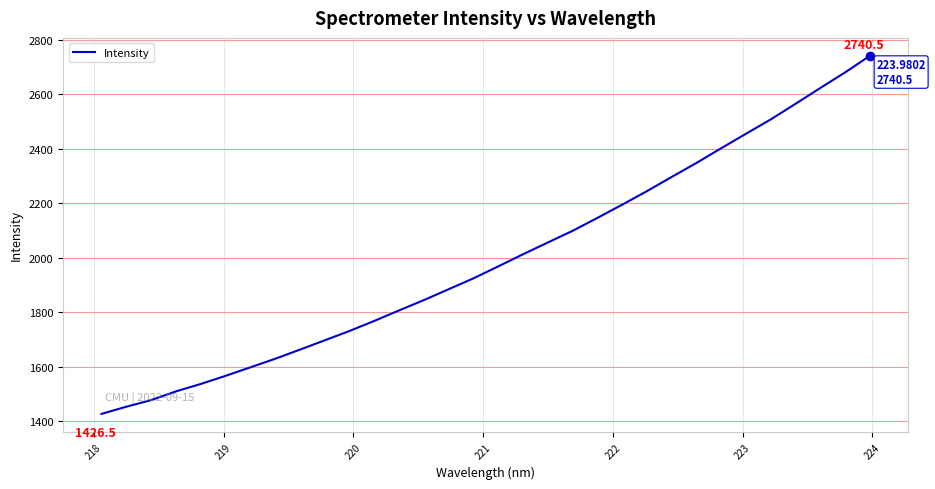

What is the greatest value displayed?

2740.5